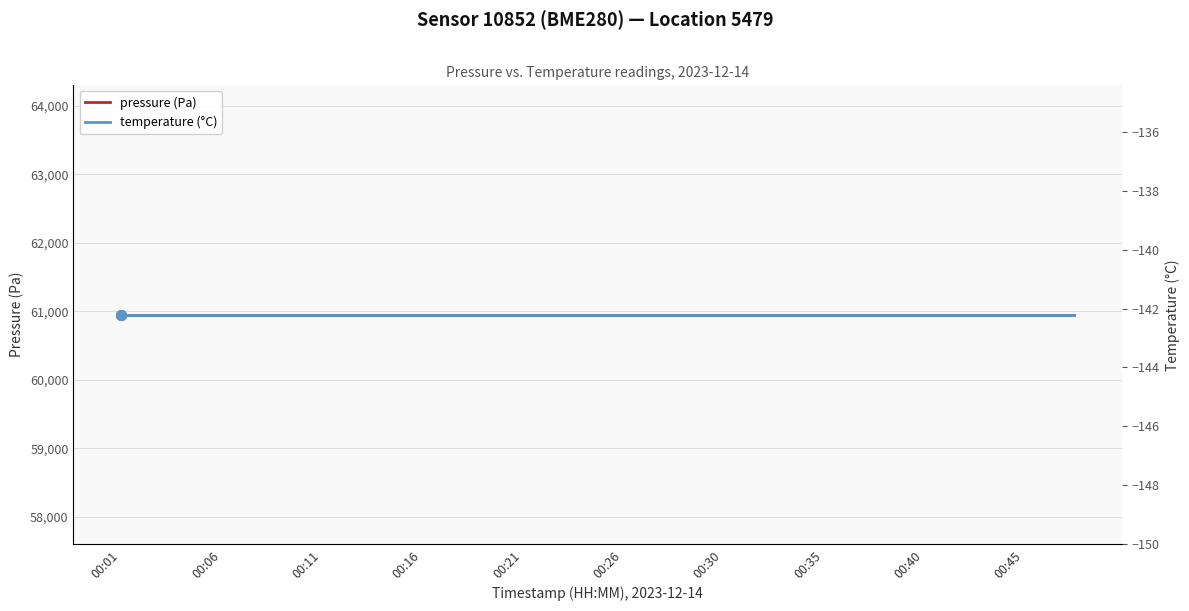

Rank the series at 13 from highest to lowest value.

pressure (Pa), temperature (°C)